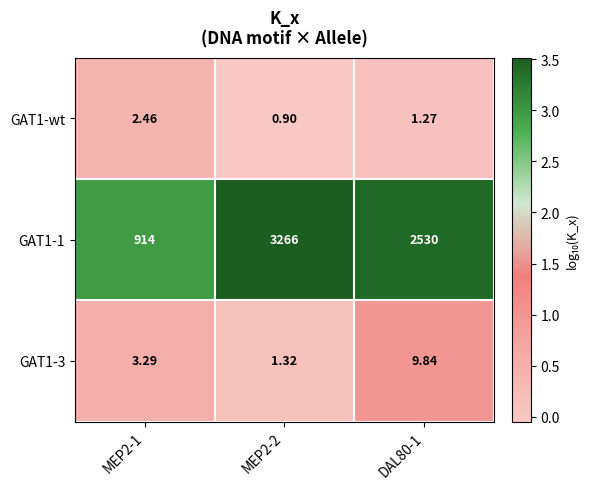

Is the value of GAT1-1 at DAL80-1 greater than the value of GAT1-wt at MEP2-2?

Yes